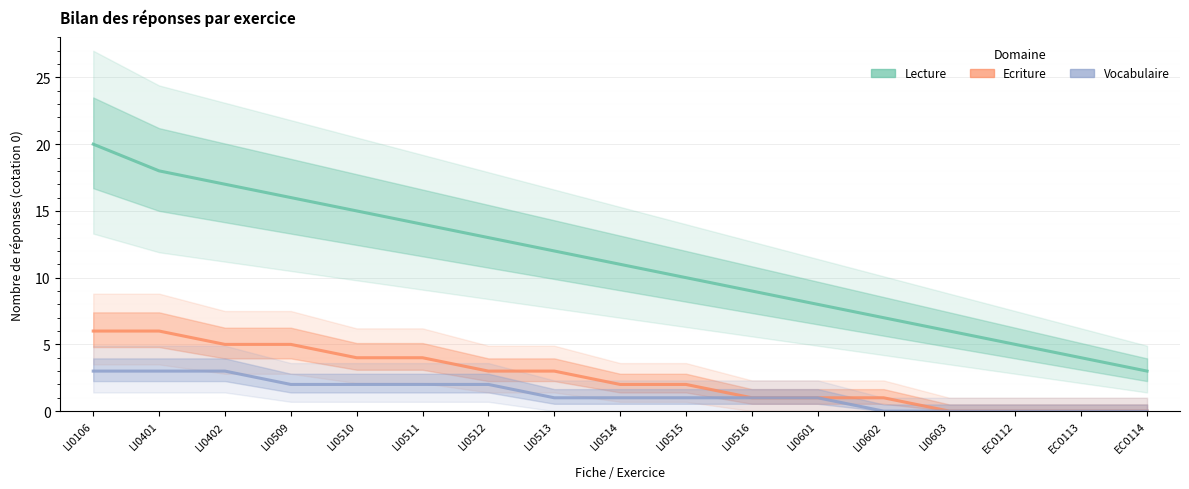

At which label does Ecriture reach its minimum?

LI0603